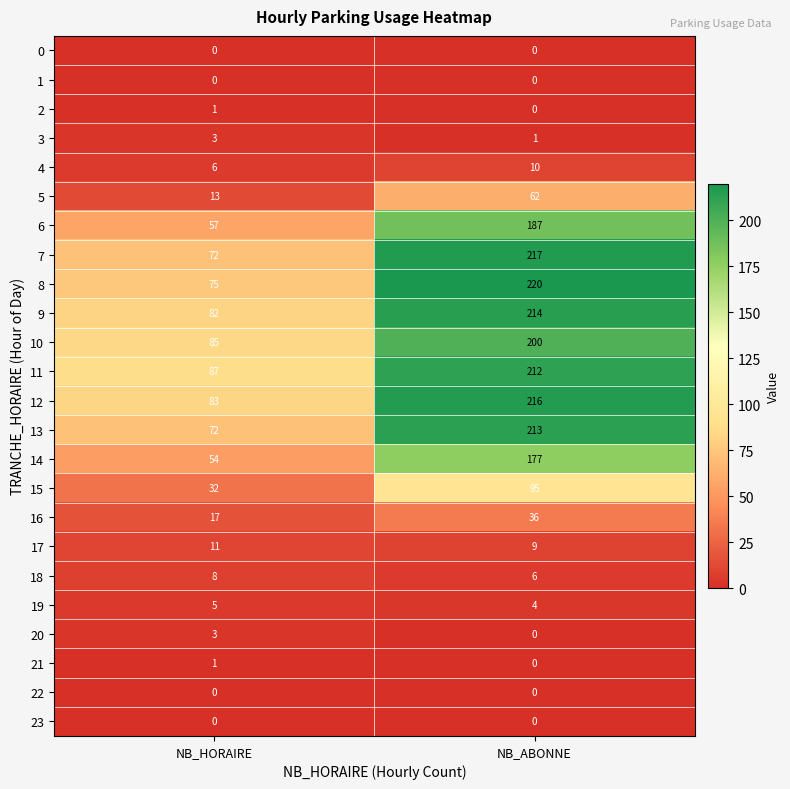

What is the difference between the highest and lowest values at NB_ABONNE?

220